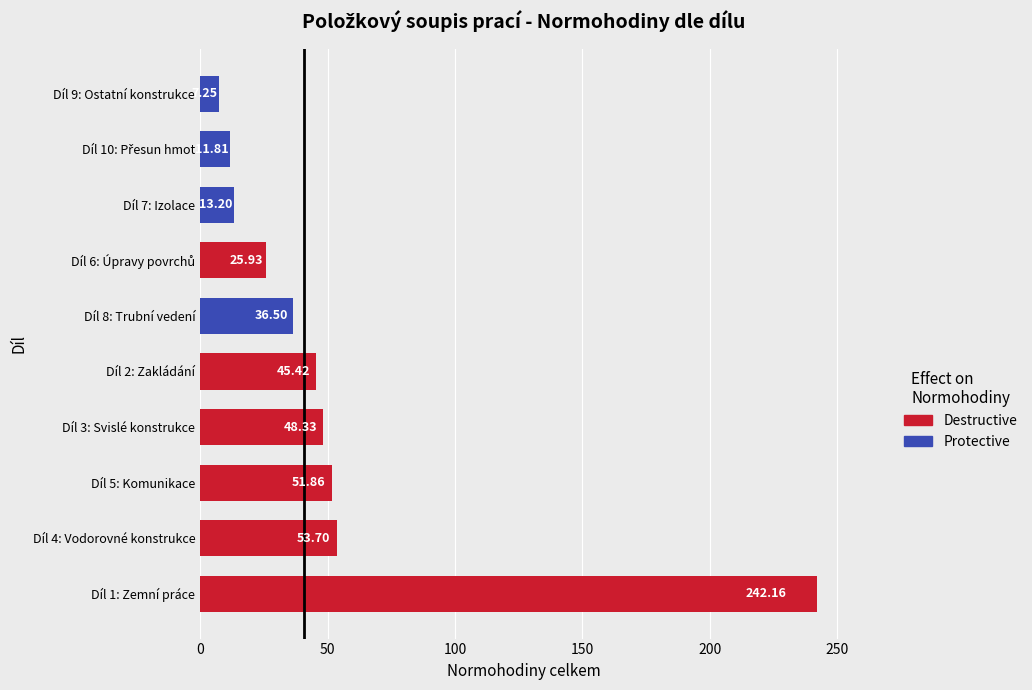

What is the change in value from 5 to 7?

+10.6